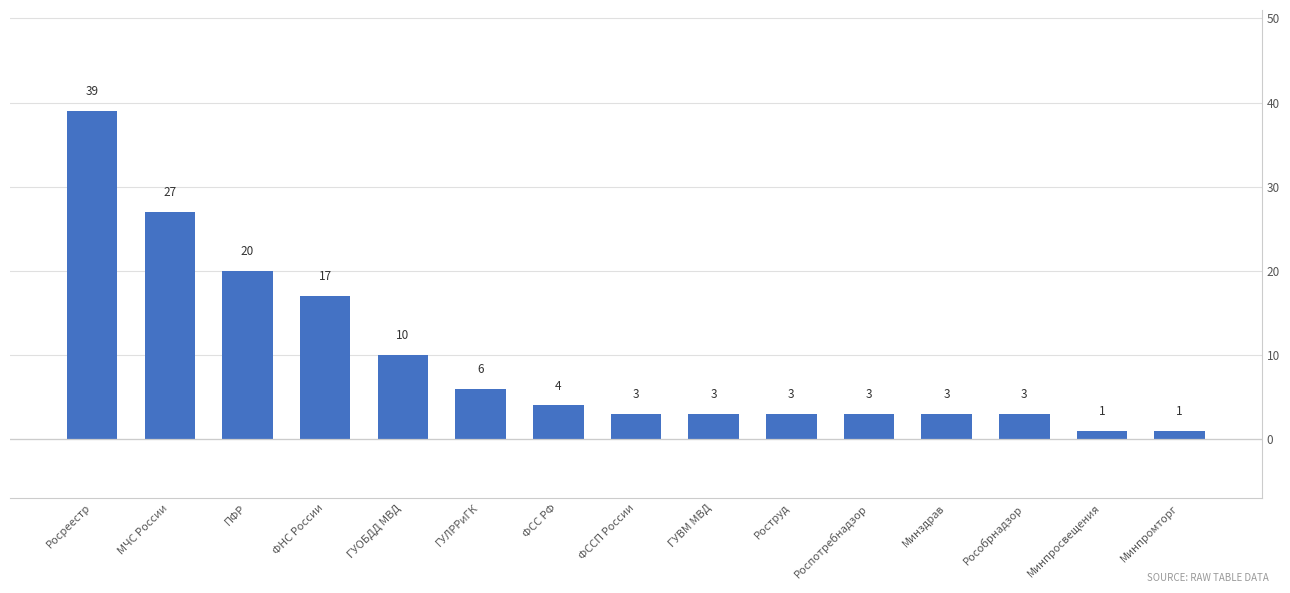

What is the greatest value displayed?

39